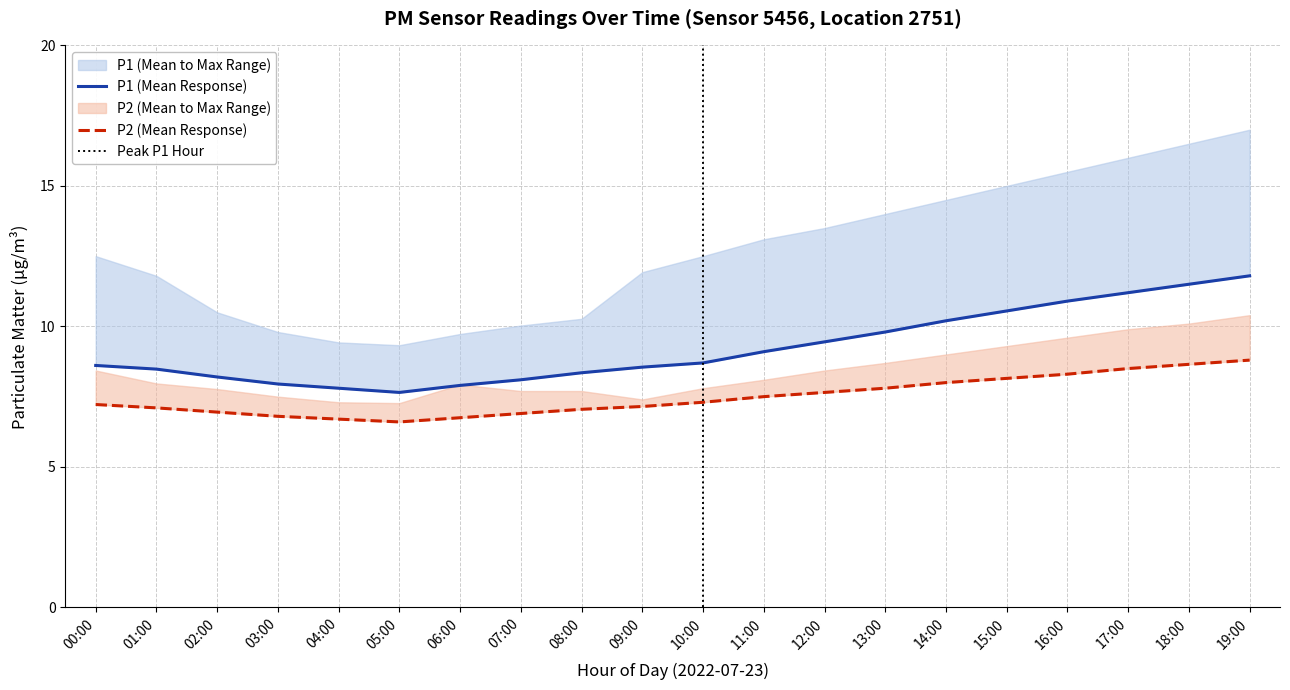

At which category is the sum across all series the highest?

19:00